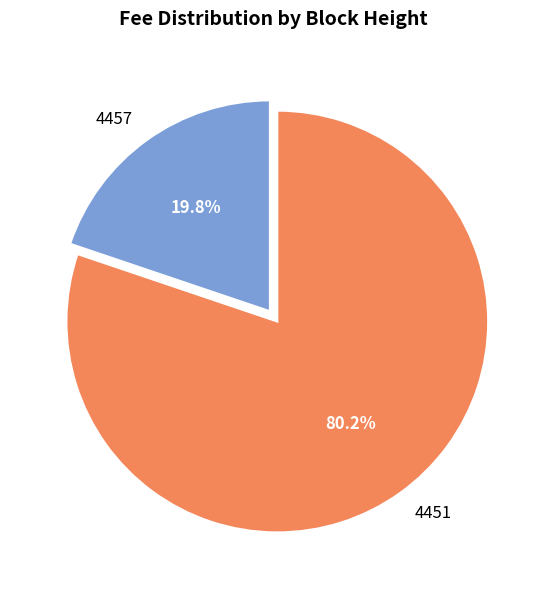

What percentage is the 4457 slice, to the nearest percent?

20%